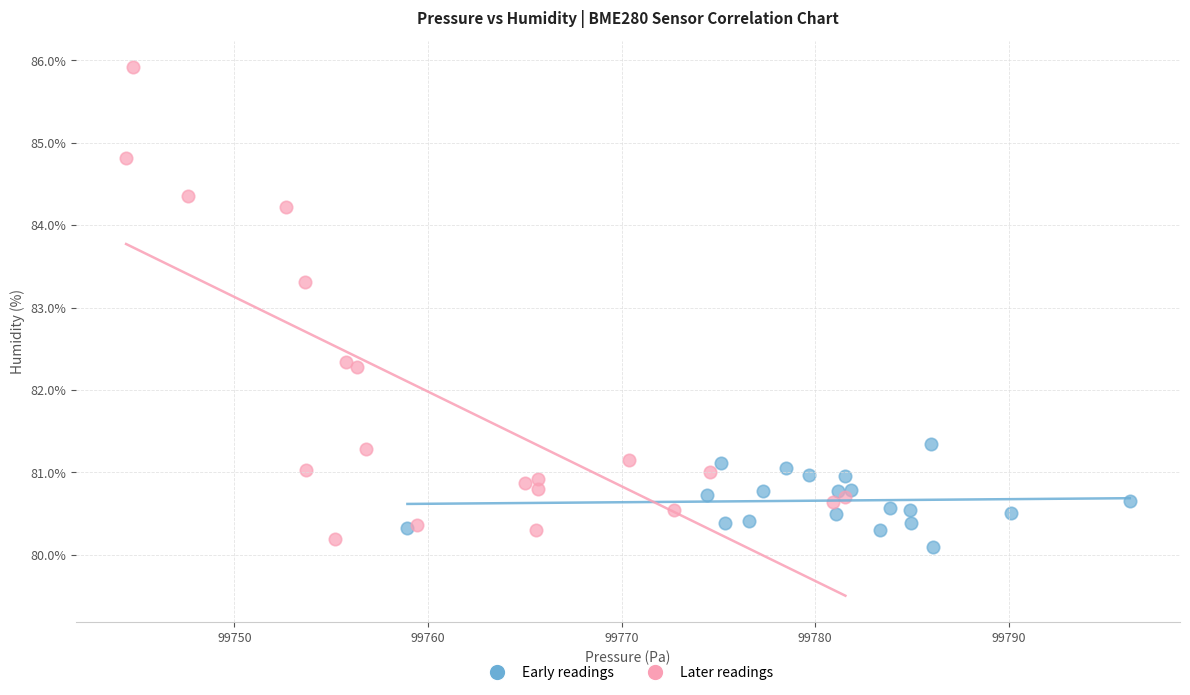

Which series has the widest spread of Y values?

Later readings